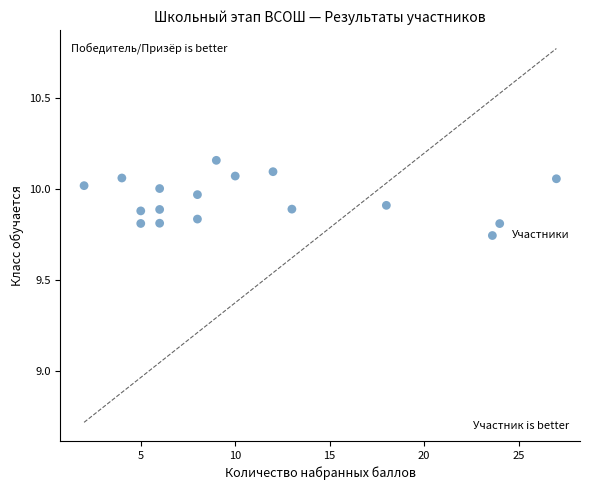

What is the range of X values (max minus min)?

25.0